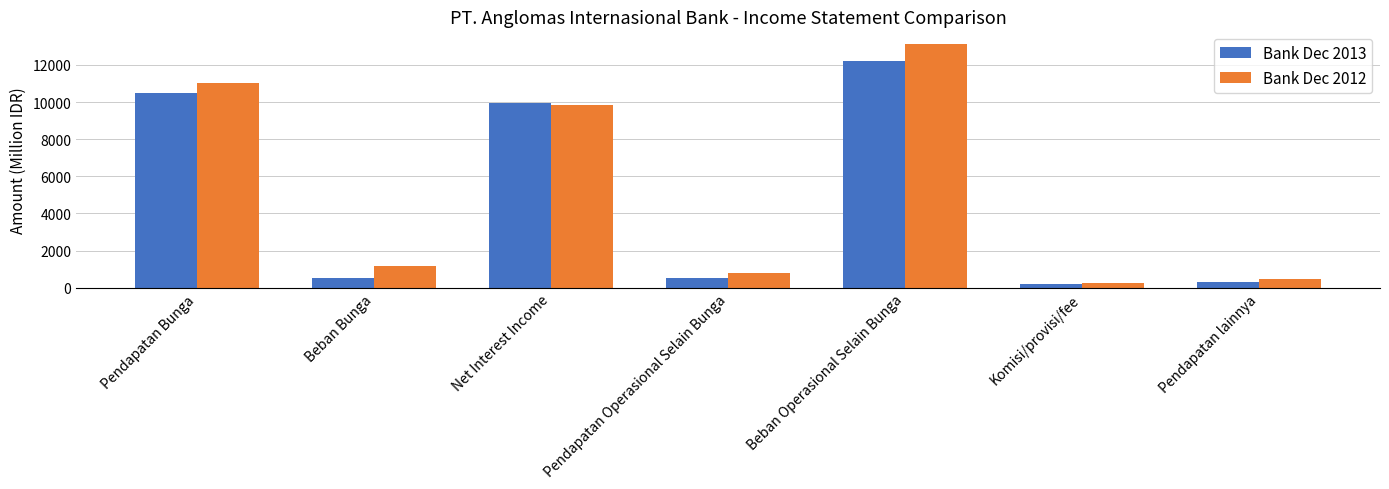

Between Beban Bunga and Komisi/provisi/fee, which series saw the biggest shift?

Bank Dec 2012